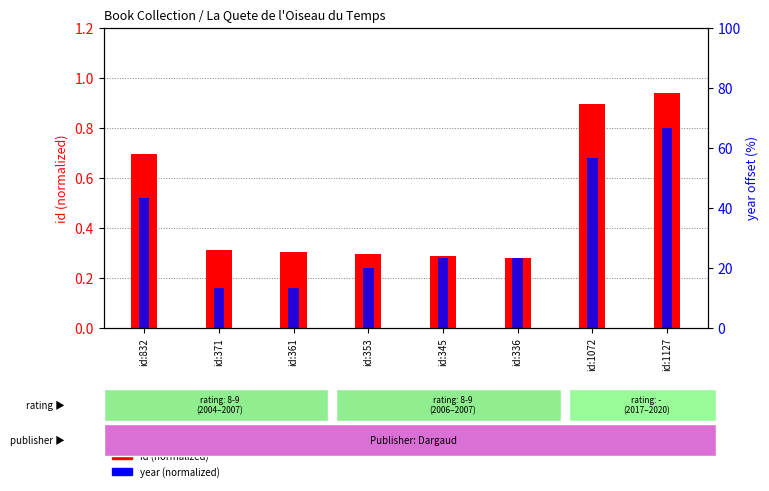

At which label is year (normalized) closest to 0?

id:371